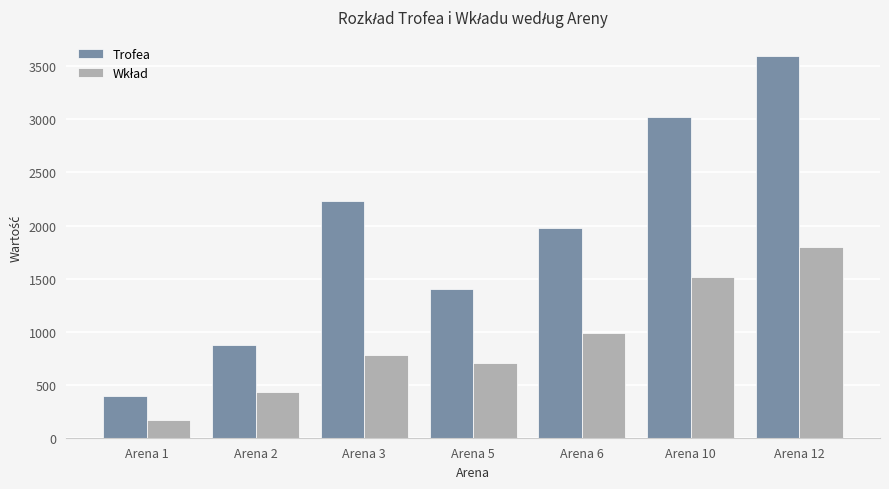

How many bars are there in total?

14